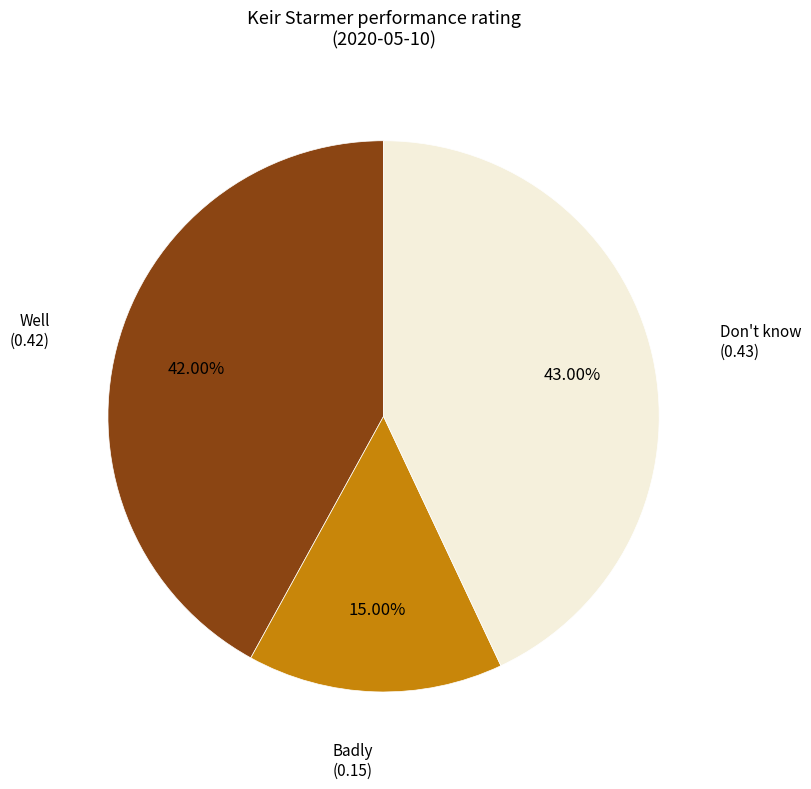

Count the number of slices in the pie.

3